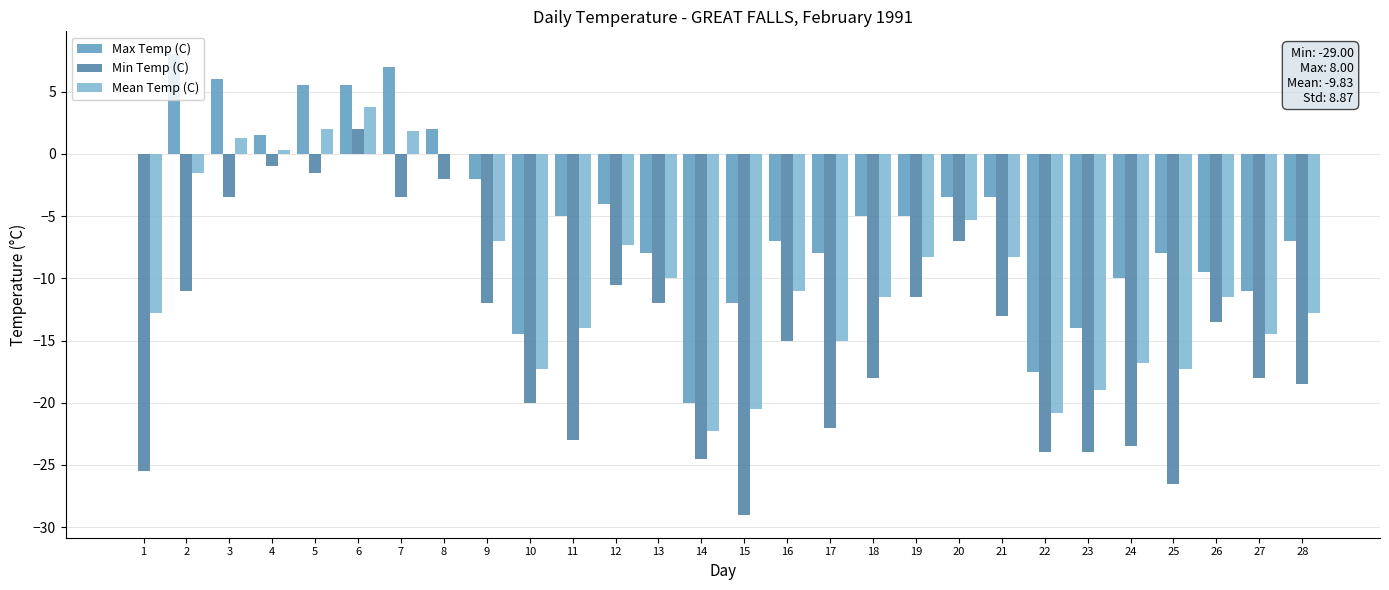

What is the sum of the Max Temp (C) values at 14 and 26?

-29.5